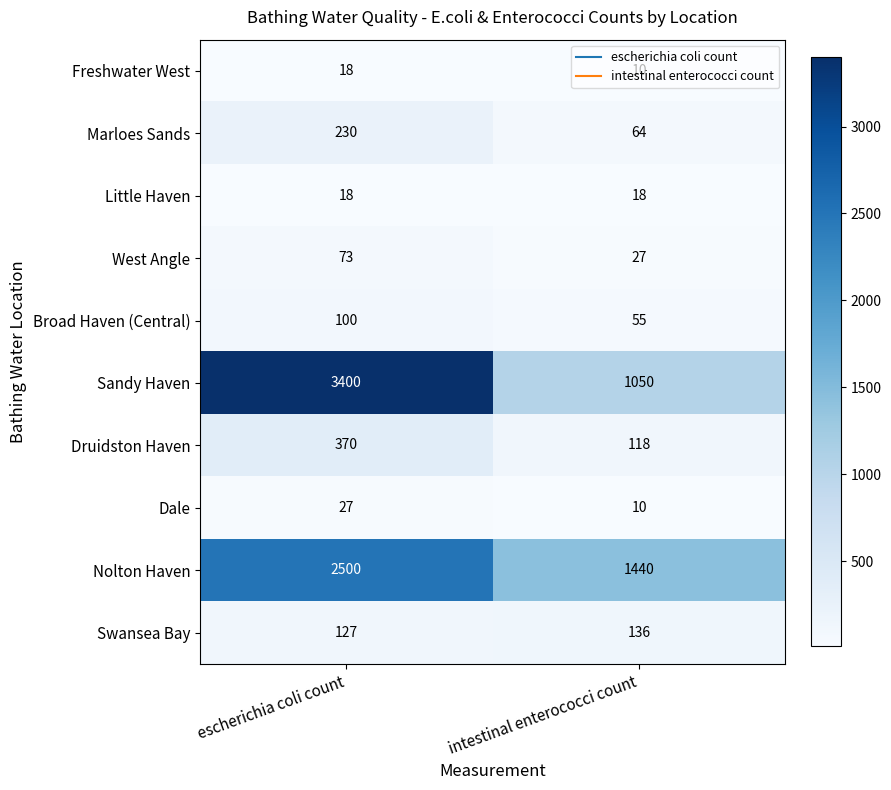

What is the difference between the Marloes Sands values at escherichia coli count and intestinal enterococci count?

166